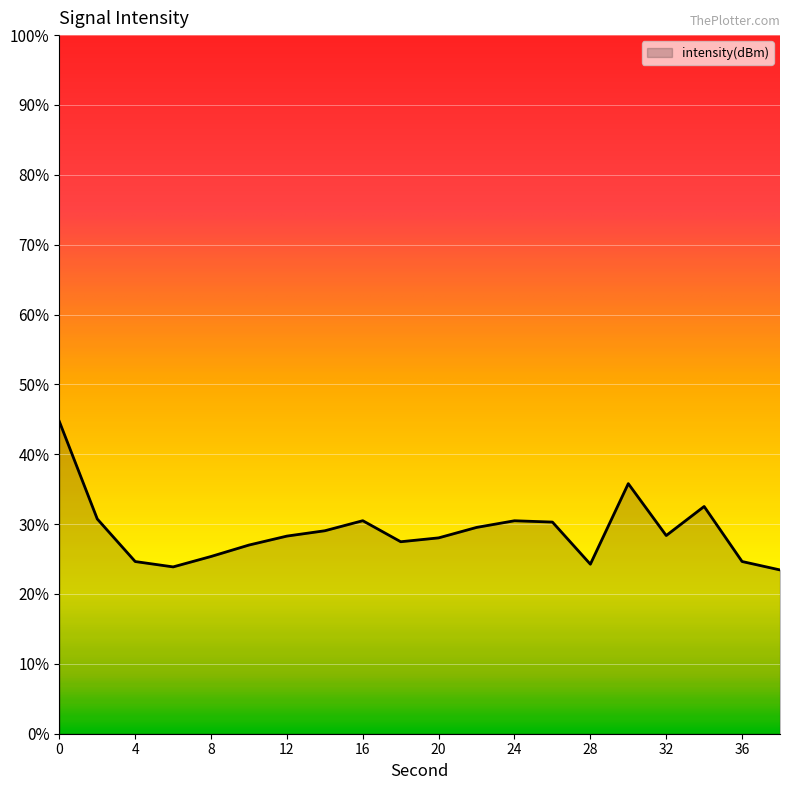

How many lines are shown in the chart?

1